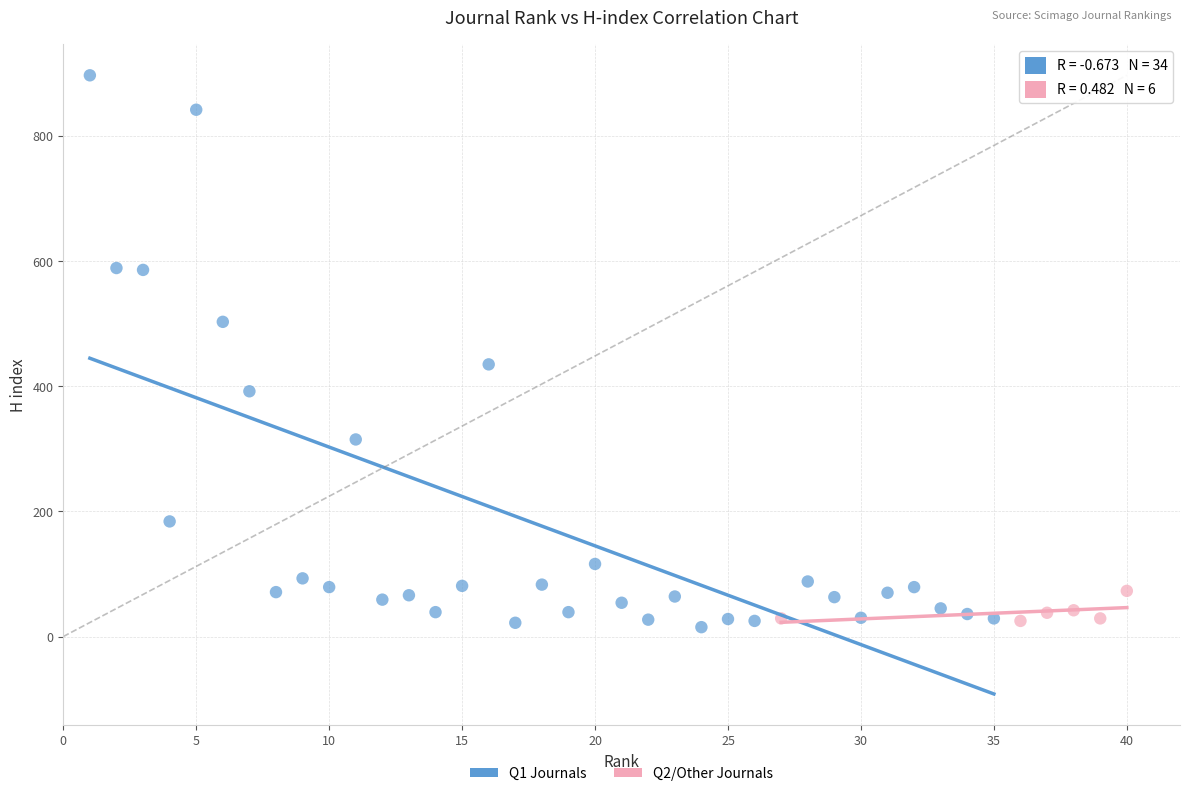

Which series contains the highest Y value?

Q1 Journals